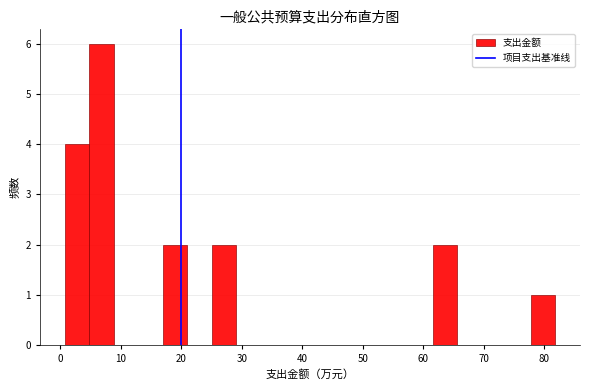

Which range on the x-axis has the tallest bar?

5 to 9